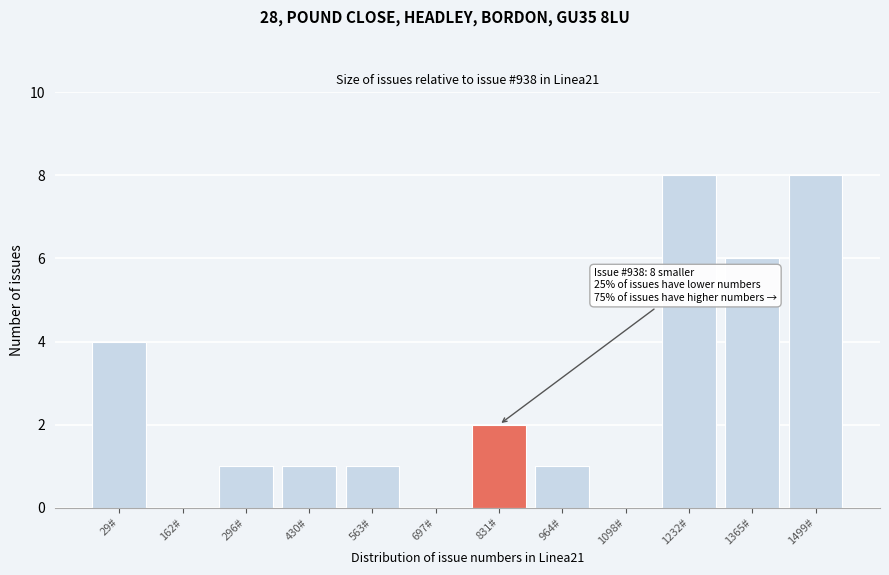

Reading left to right, transcribe all the data shown in this chart.

29#=4	162#=0	296#=1	430#=1	563#=1	697#=0	831#=2	964#=1	1098#=0	1232#=8	1365#=6	1499#=8